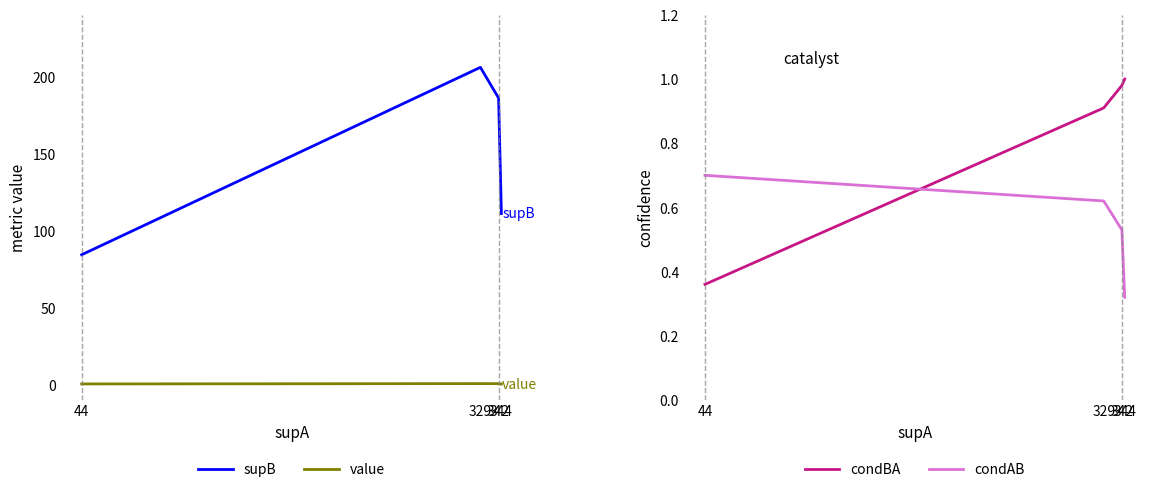

True or false: supB and condAB intersect in this chart.

False